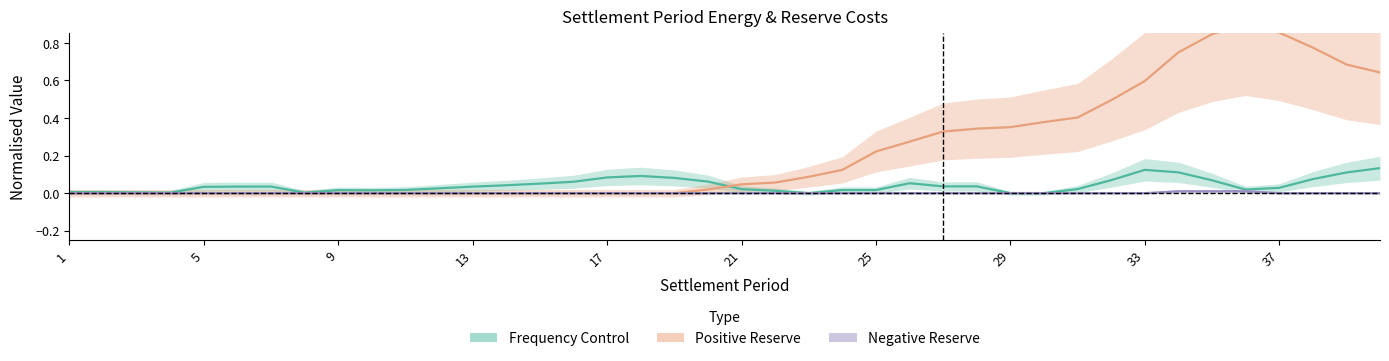

Does the chart display data point markers on the line(s)?

No